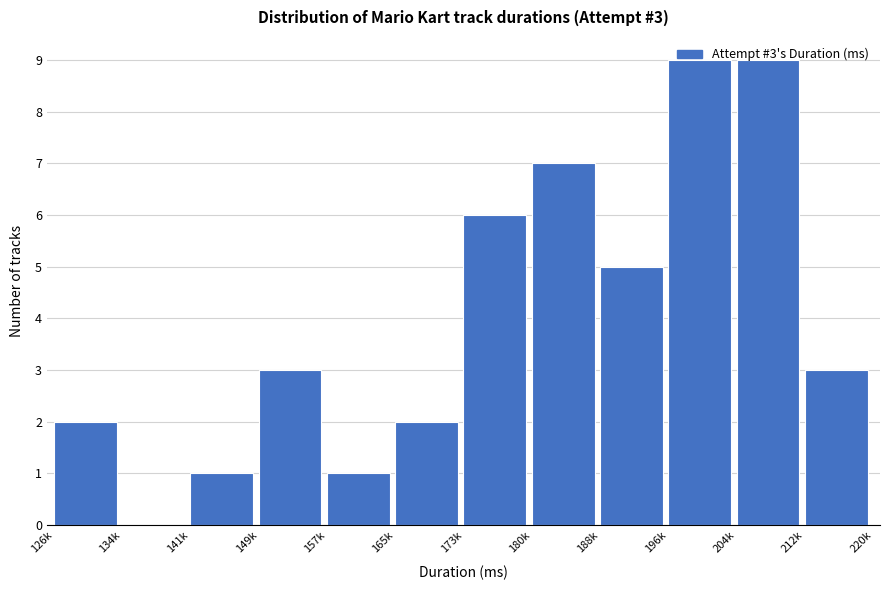

The chart shows a value of 2 at 173k. True or false?

False